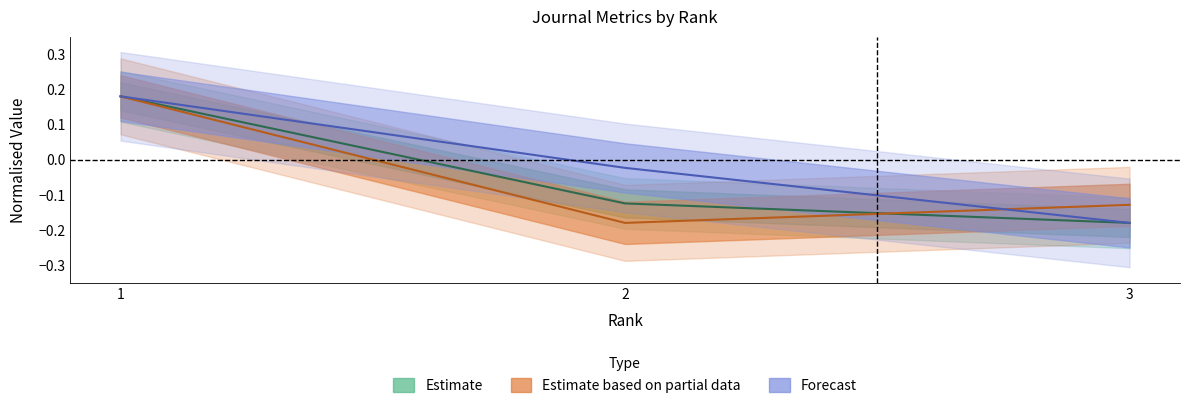

Does the chart have visible grid lines?

No